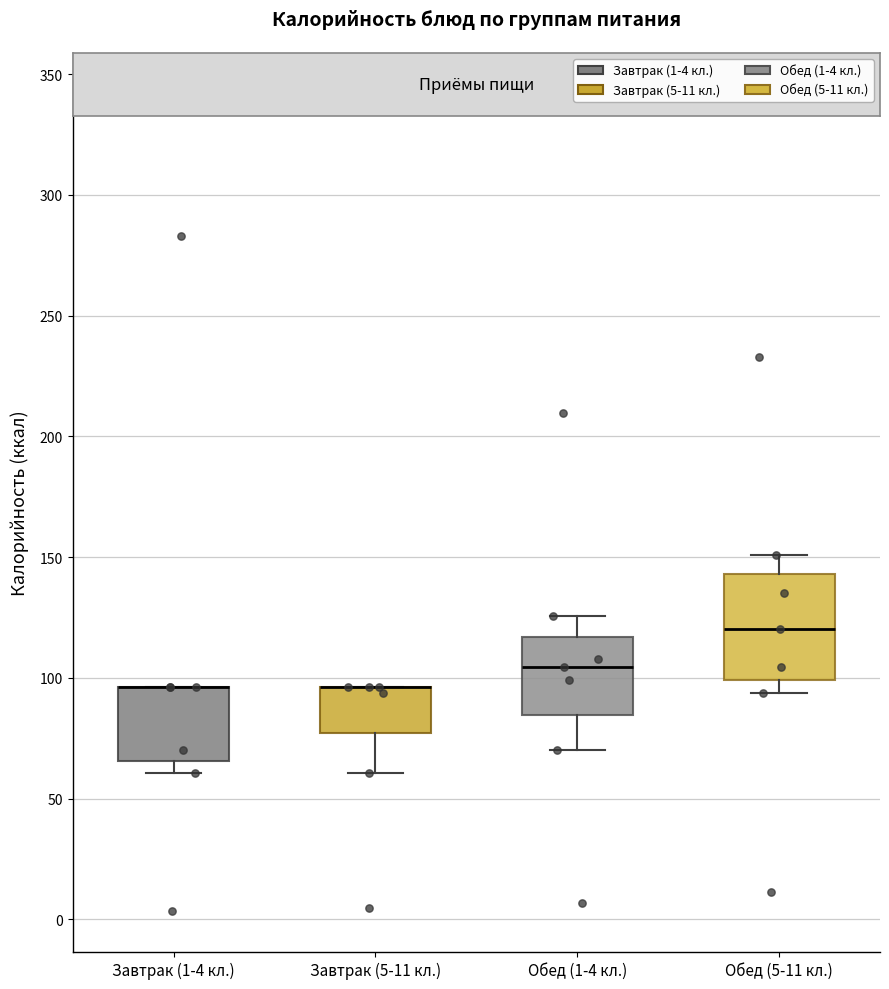

Reading left to right, transcribe this box plot: for each box, give where its median line is, the range the box spans, and where its two whiskers end, as read against the y-axis. The values are not printed on the chart, so give them approximately, as read against the axis.

Завтрак (1-4 кл.): median 95 (drawn on the box's upper edge), box 65 to 95, whiskers 60 to 95
Завтрак (5-11 кл.): median 95 (drawn on the box's upper edge), box 75 to 95, whiskers 60 to 95
Обед (1-4 кл.): median 105, box 85 to 115, whiskers 70 to 125
Обед (5-11 кл.): median 120, box 100 to 145, whiskers 95 to 150